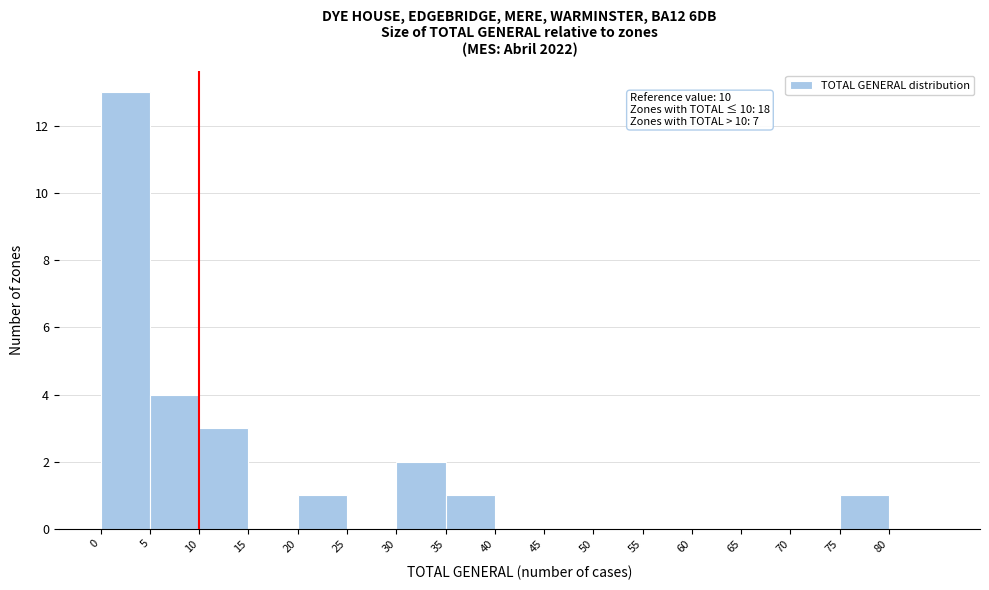

Over which range of the x-axis is the bar tallest?

0 to 5